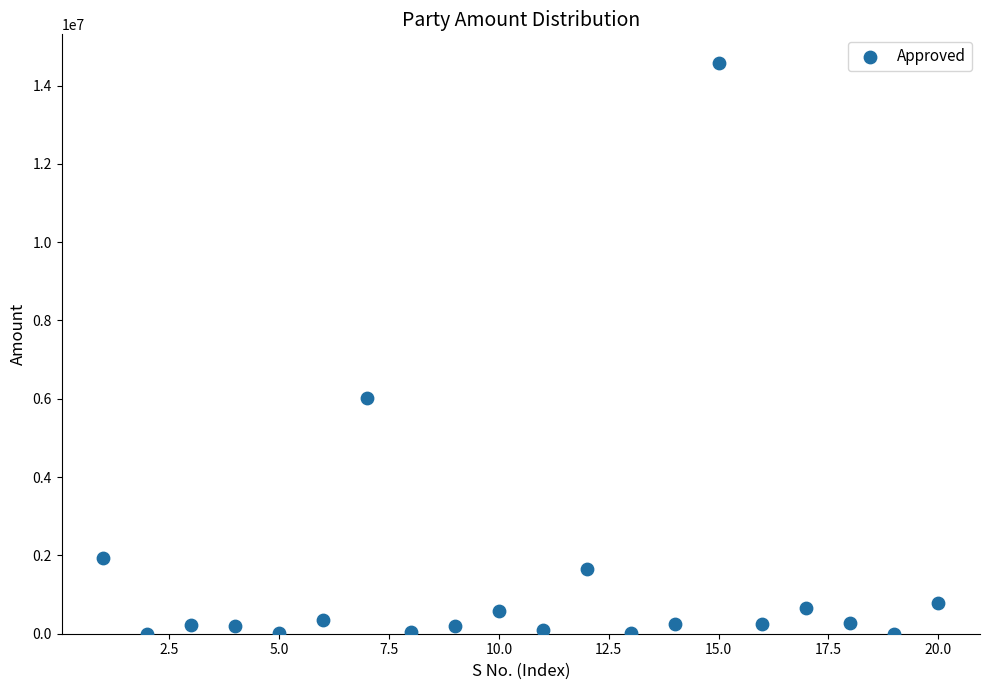

What Y value in the scatter plot is closest to 7290578?

6009502.0